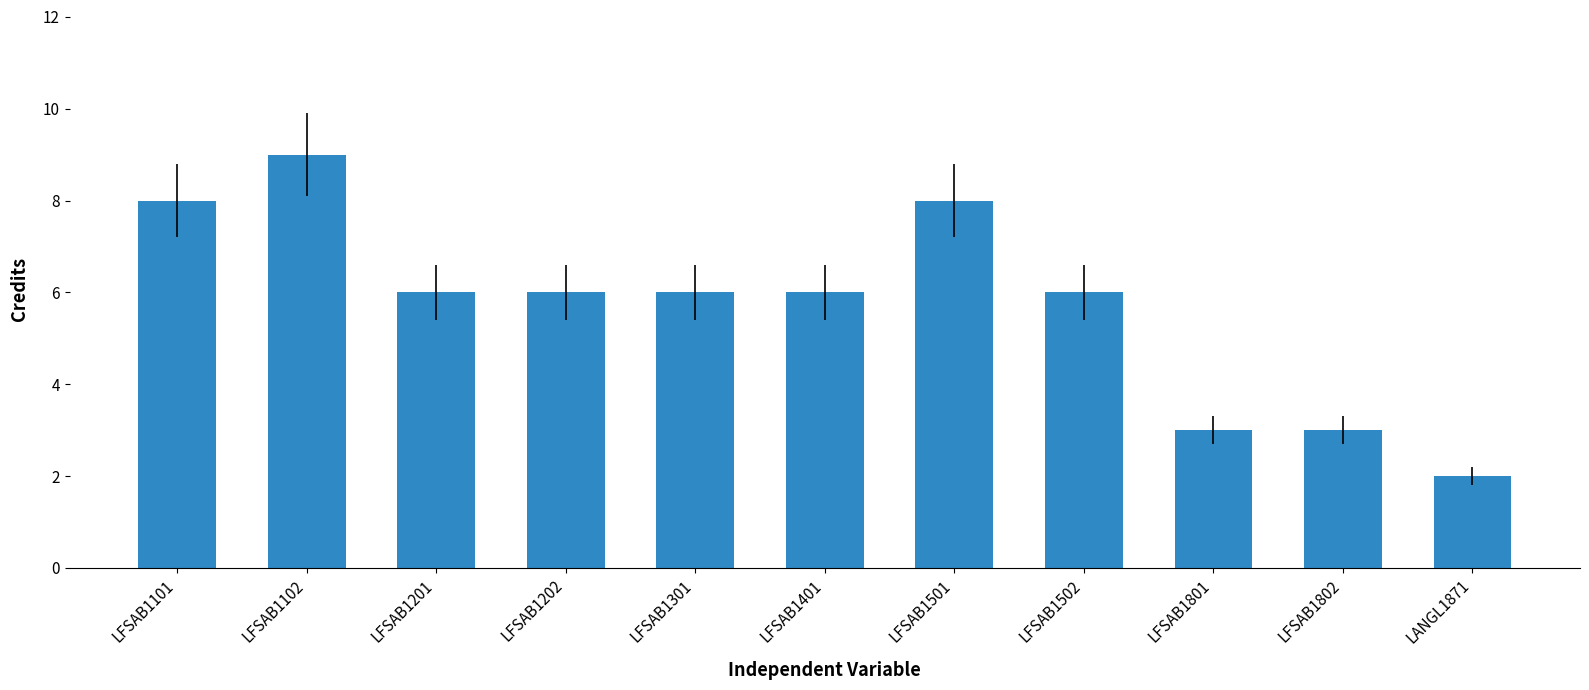

What position from the left is LFSAB1502?

8